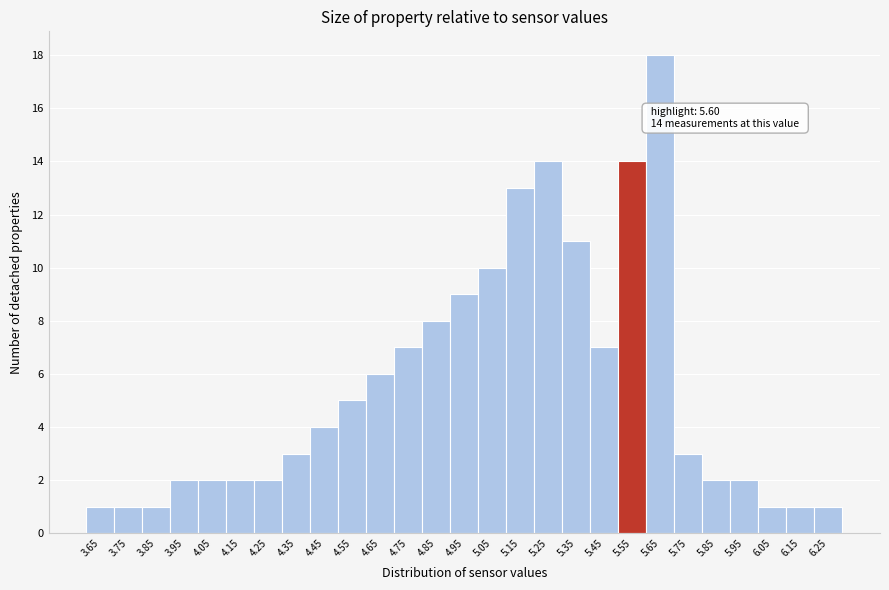

Reading left to right, list all the values displayed in this chart.

3.65=1	3.75=1	3.85=1	3.95=2	4.05=2	4.15=2	4.25=2	4.35=3	4.45=4	4.55=5	4.65=6	4.75=7	4.85=8	4.95=9	5.05=10	5.15=13	5.25=14	5.35=11	5.45=7	5.55=14	5.65=18	5.75=3	5.85=2	5.95=2	6.05=1	6.15=1	6.25=1